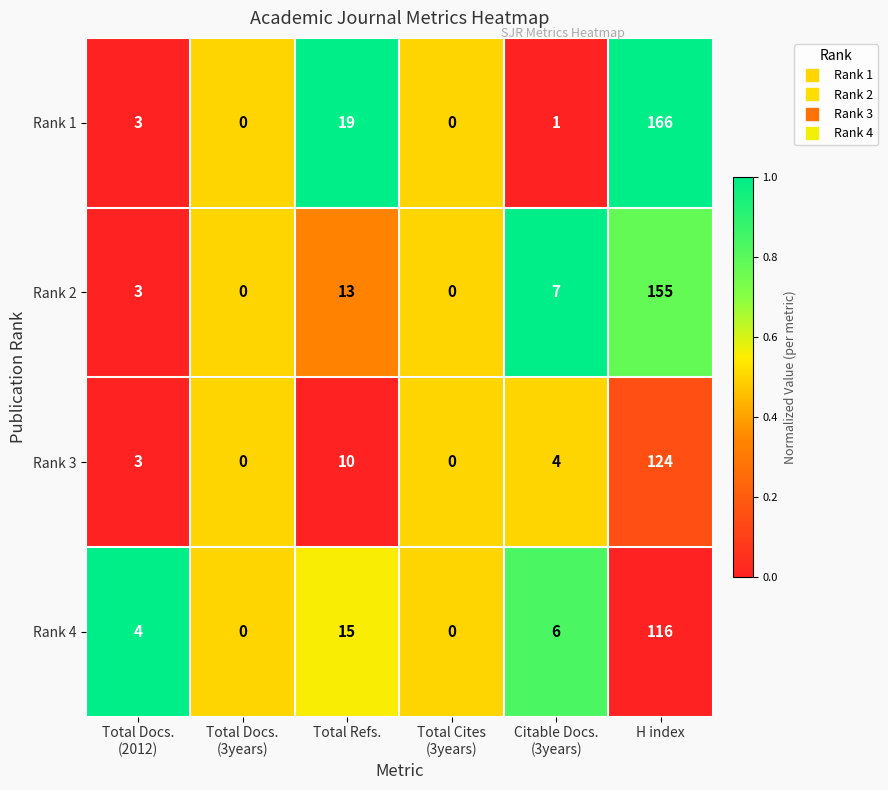

What is the greatest value displayed?

166